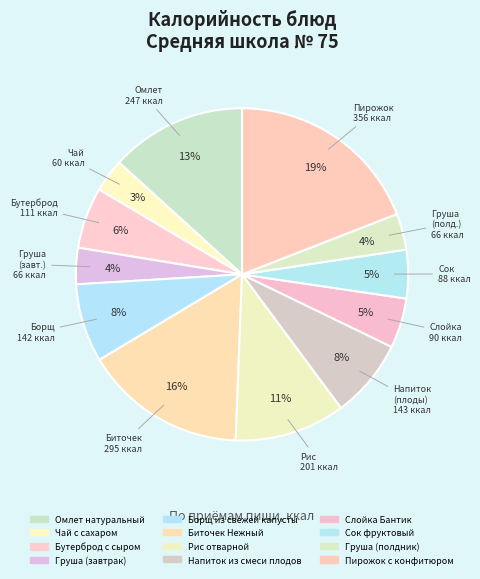

To the nearest percent, what is the difference between the largest and smallest slice percentages?

16%